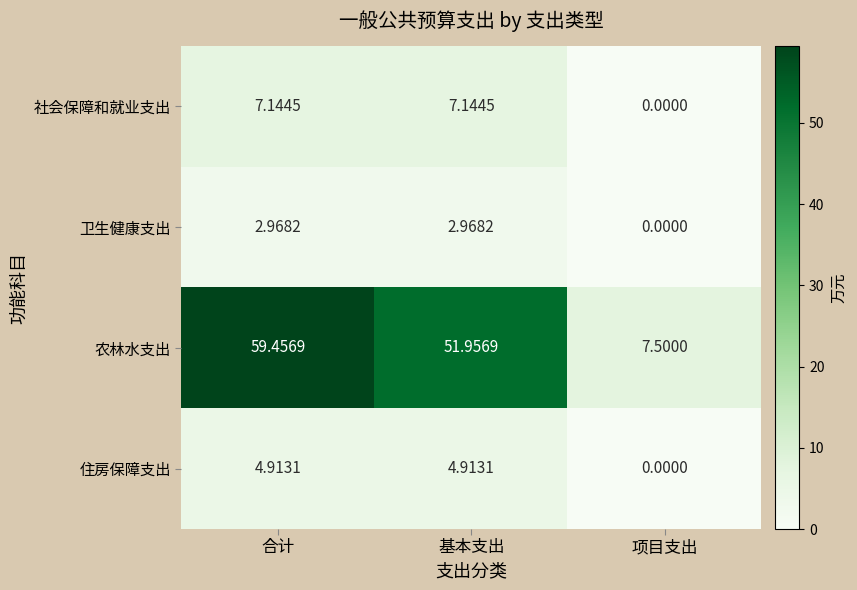

What is the difference between the highest and lowest values at 基本支出?

49.0